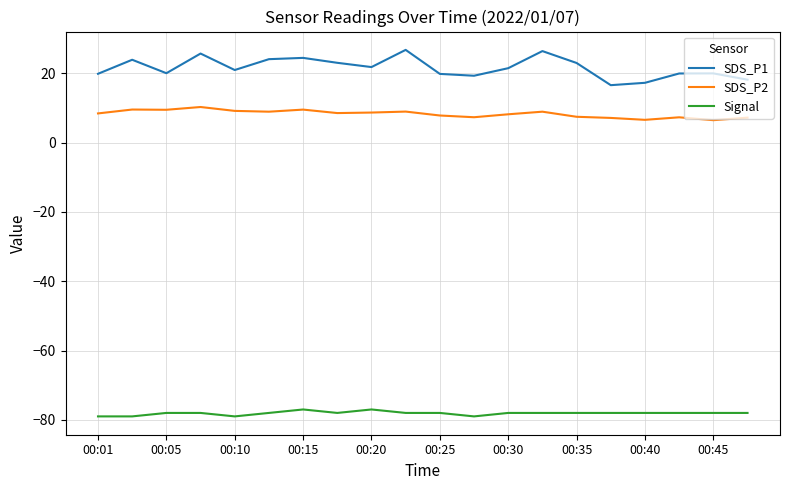

Rank the series by their maximum value, from highest to lowest.

SDS_P1, SDS_P2, Signal